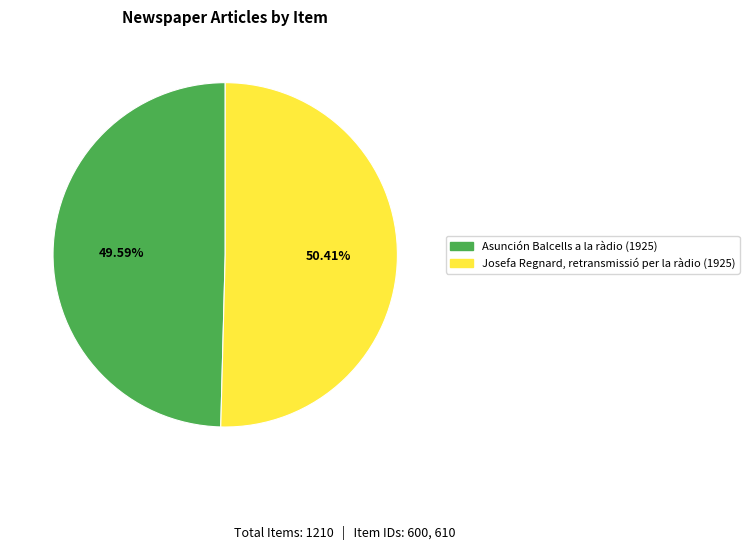

What percentage is the Josefa Regnard, retransmissió per la ràdio (1925) slice, to the nearest percent?

50%